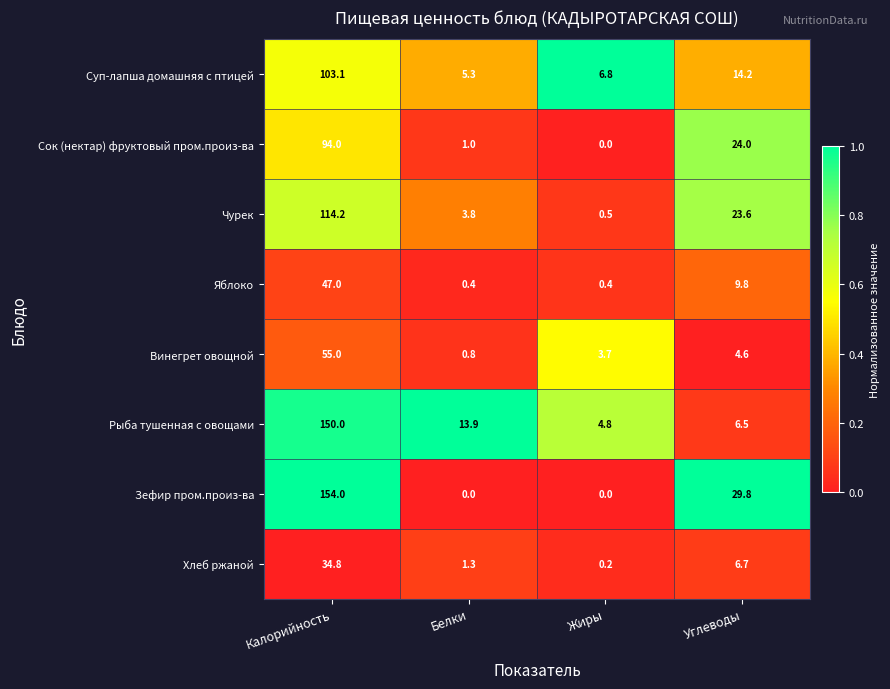

At how many categories does at least one series exceed 0?

4